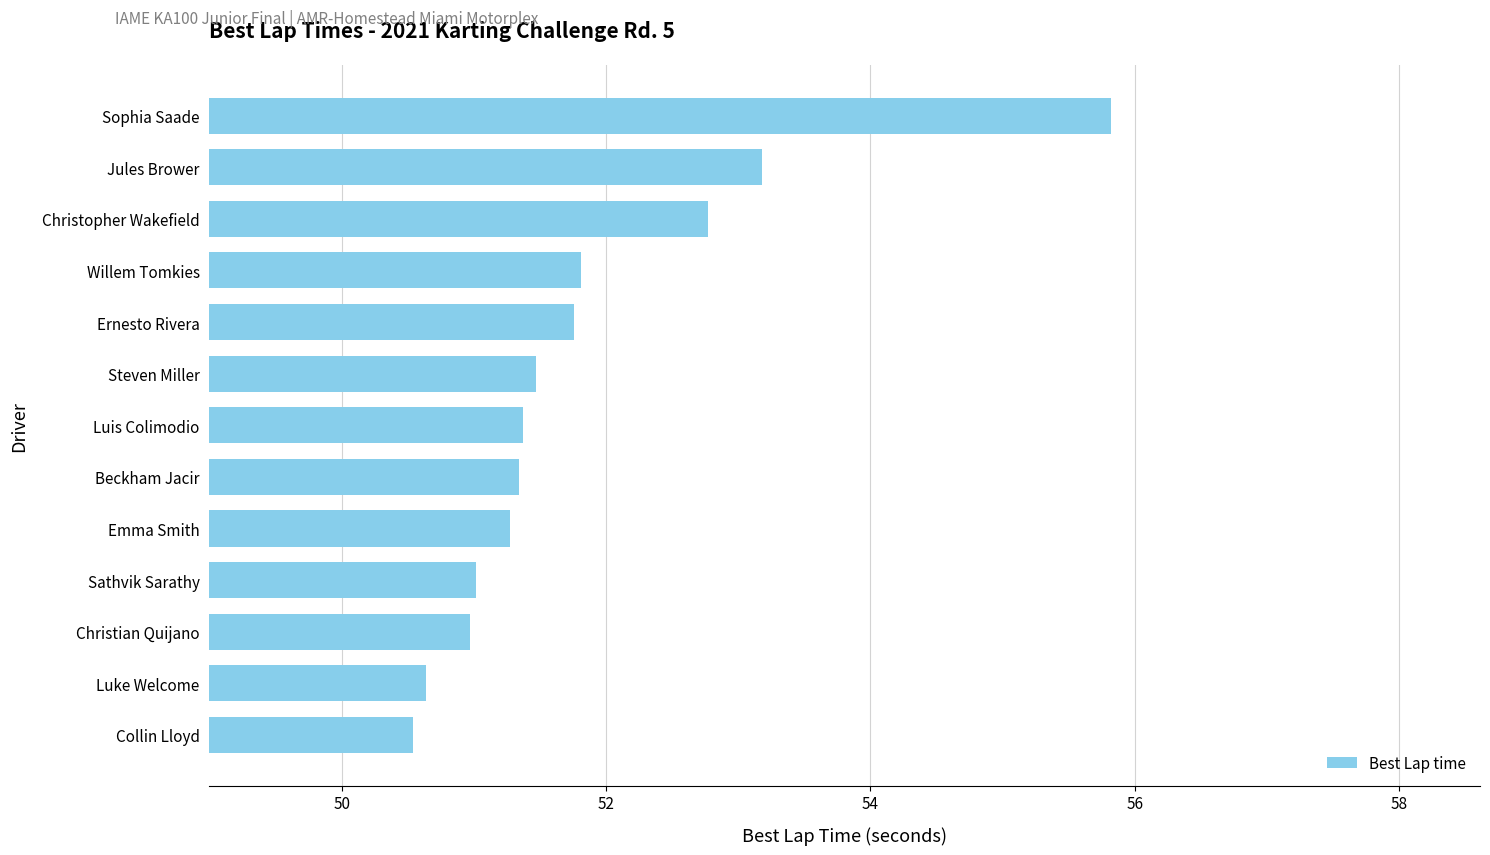

Approximately how many times larger is the value at Christian Quijano compared to Beckham Jacir?

1.0